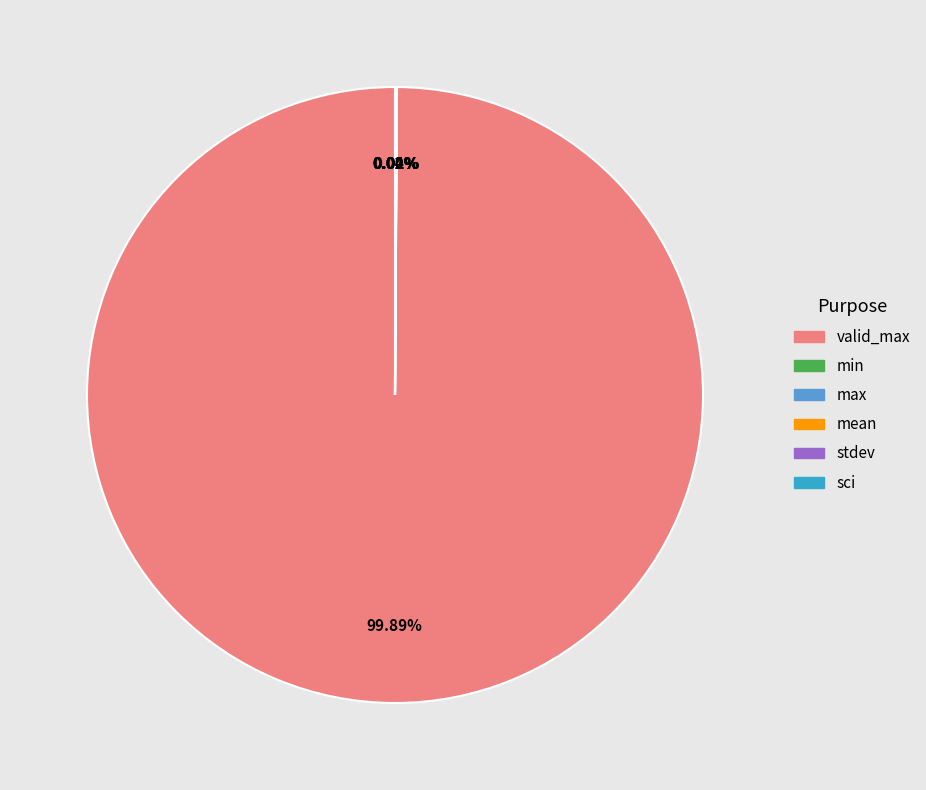

Is there any slice that represents more than half of the pie?

Yes